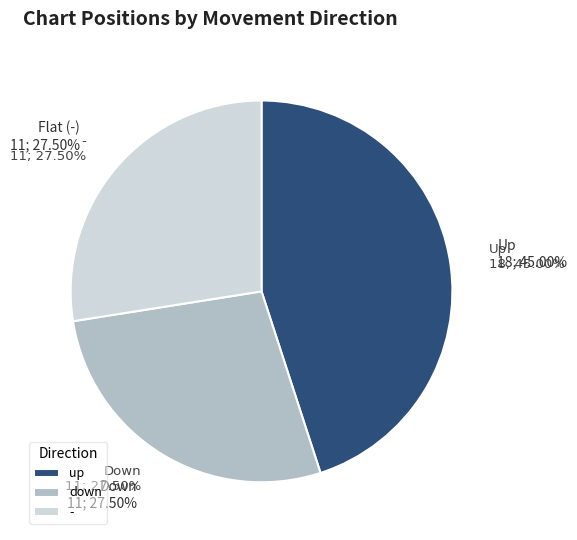

Rank the categories by value from highest to lowest.

up, down, -